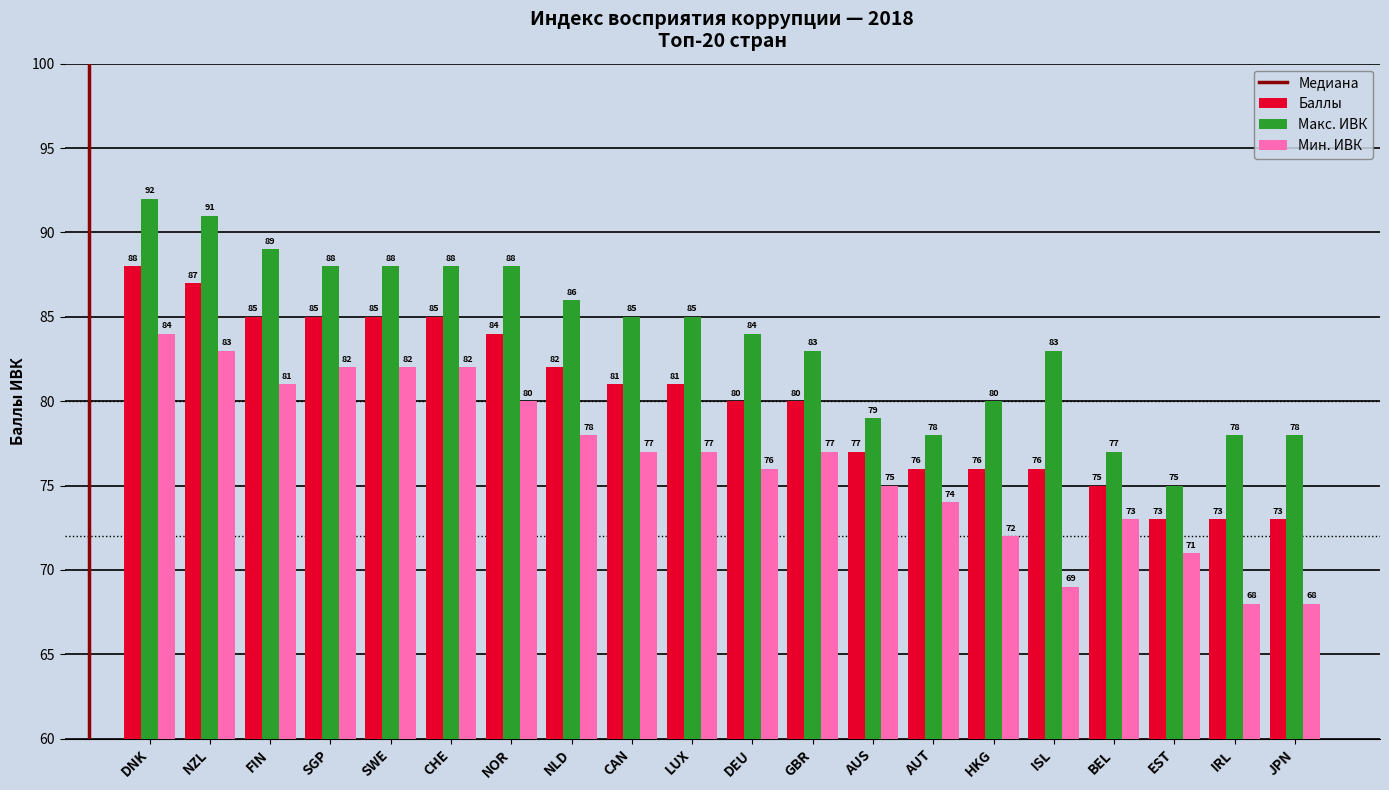

What is the sum of the Мин. ИВК values at EST and SWE?

153